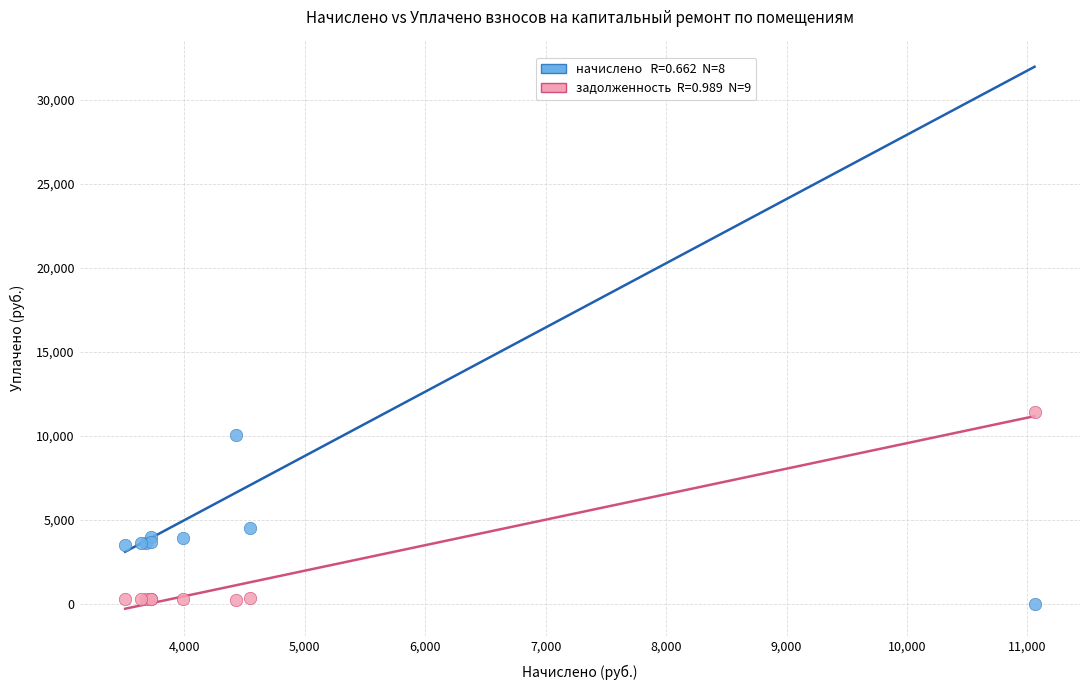

Across all series, what Y value is closest to 5701?

4528.9